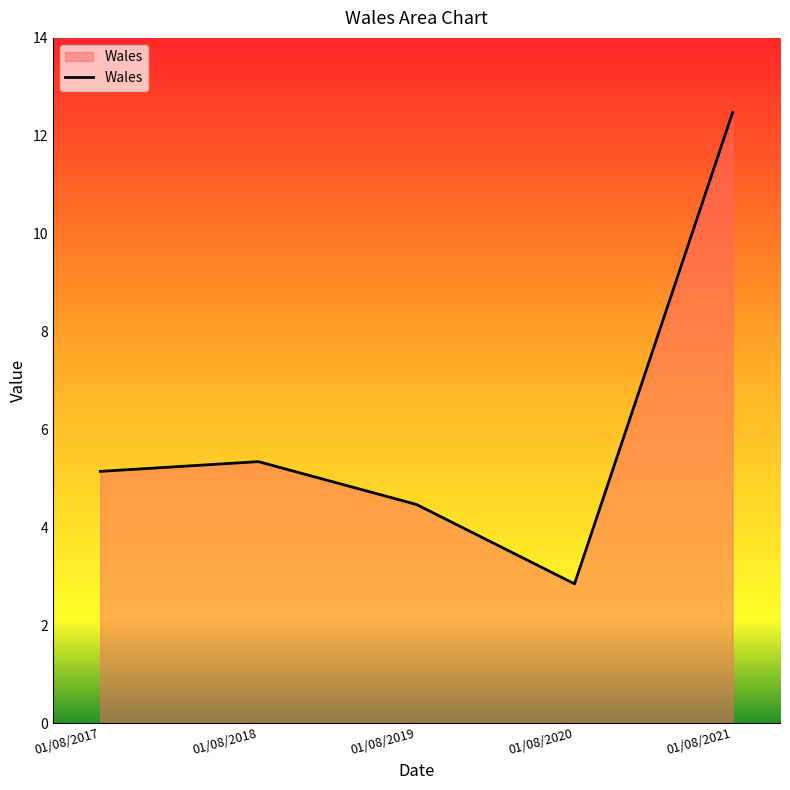

What is the change in value from 01/08/2017 to 01/08/2021?

+7.3